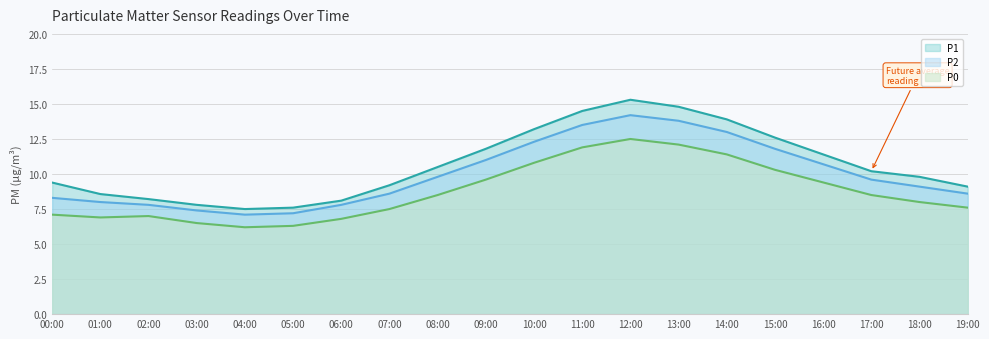

What are all the series names shown in the legend?

P1, P2, P0